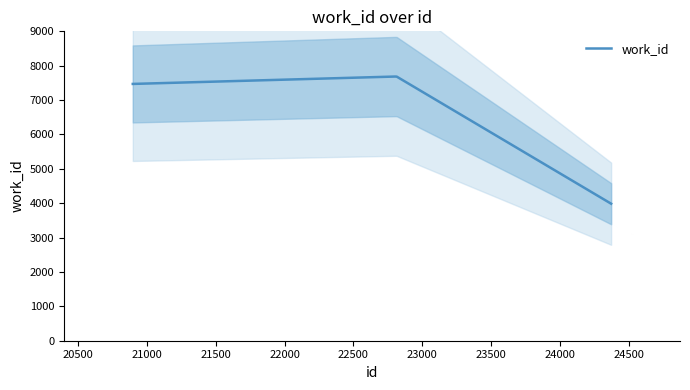

The chart shows a value of 7686 at 22813. True or false?

True